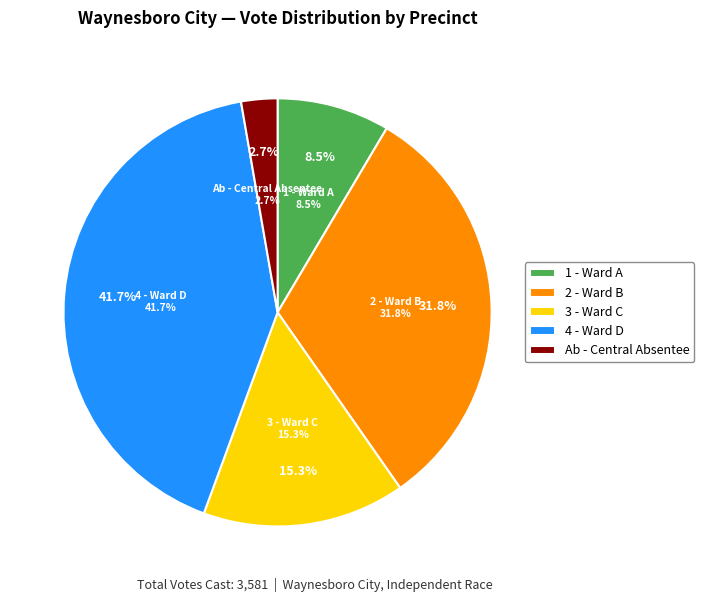

Which category has the biggest portion of the pie?

Ward D